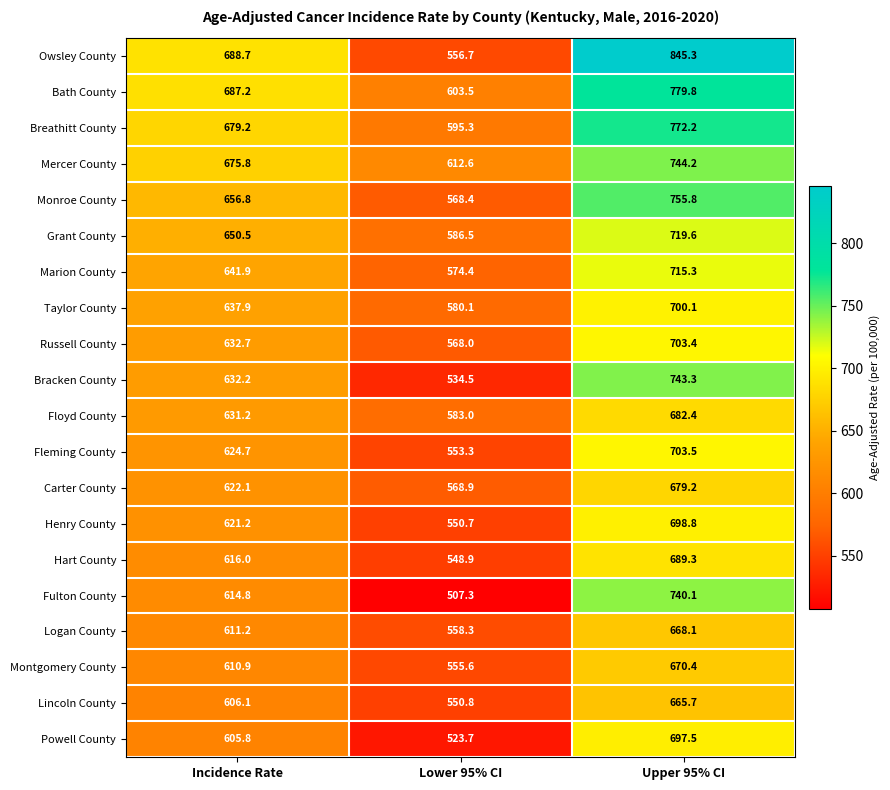

Count the number of categories in the chart.

3